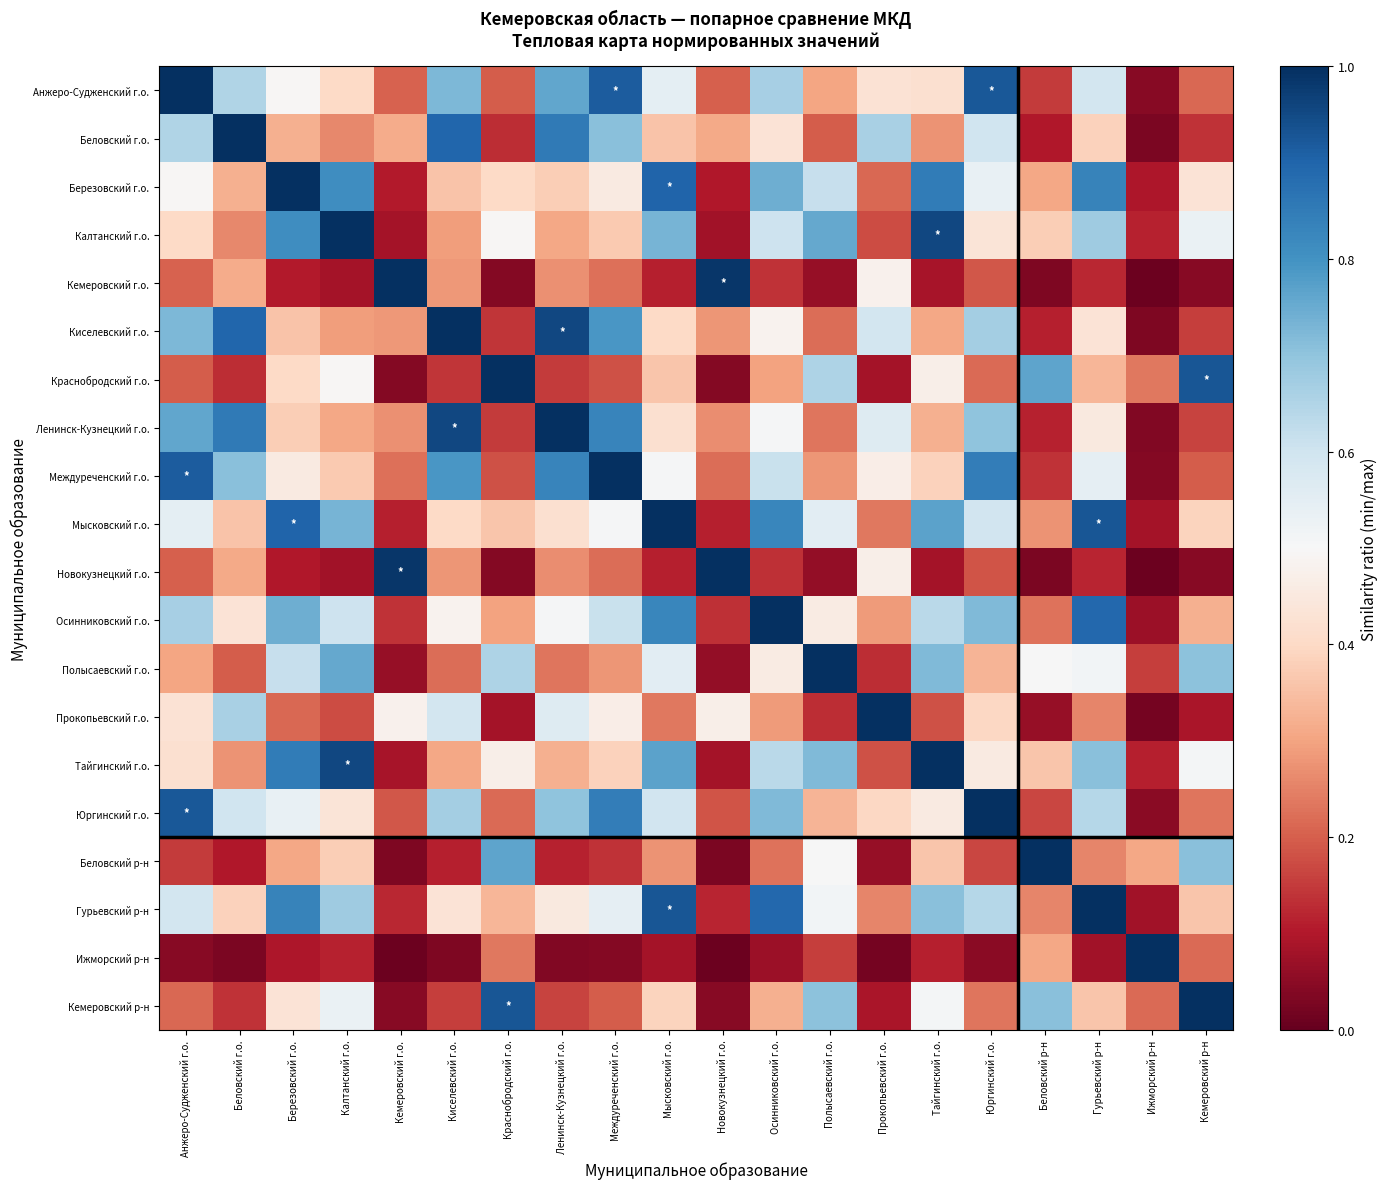

Reading left to right, extract all data points from this chart.

Анжеро-Судженский г.о.: Анжеро-Судженский г.о.=1.0	Беловский г.о.=0.7	Березовский г.о.=0.5	Калтанский г.о.=0.4	Кемеровский г.о.=0.2	Киселевский г.о.=0.7	Краснобродский г.о.=0.2	Ленинск-Кузнецкий г.о.=0.8	Междуреченский г.о.=0.9	Мысковский г.о.=0.5	Новокузнецкий г.о.=0.2	Осинниковский г.о.=0.7	Полысаевский г.о.=0.3	Прокопьевский г.о.=0.4	Тайгинский г.о.=0.4	Юргинский г.о.=0.9	Беловский р-н=0.2	Гурьевский р-н=0.6	Ижморский р-н=0.0	Кемеровский р-н=0.2
Беловский г.о.: Анжеро-Судженский г.о.=0.7	Беловский г.о.=1.0	Березовский г.о.=0.3	Калтанский г.о.=0.3	Кемеровский г.о.=0.3	Киселевский г.о.=0.9	Краснобродский г.о.=0.1	Ленинск-Кузнецкий г.о.=0.9	Междуреченский г.о.=0.7	Мысковский г.о.=0.4	Новокузнецкий г.о.=0.3	Осинниковский г.о.=0.4	Полысаевский г.о.=0.2	Прокопьевский г.о.=0.7	Тайгинский г.о.=0.3	Юргинский г.о.=0.6	Беловский р-н=0.1	Гурьевский р-н=0.4	Ижморский р-н=0.0	Кемеровский р-н=0.1
Березовский г.о.: Анжеро-Судженский г.о.=0.5	Беловский г.о.=0.3	Березовский г.о.=1.0	Калтанский г.о.=0.8	Кемеровский г.о.=0.1	Киселевский г.о.=0.4	Краснобродский г.о.=0.4	Ленинск-Кузнецкий г.о.=0.4	Междуреченский г.о.=0.5	Мысковский г.о.=0.9	Новокузнецкий г.о.=0.1	Осинниковский г.о.=0.7	Полысаевский г.о.=0.6	Прокопьевский г.о.=0.2	Тайгинский г.о.=0.9	Юргинский г.о.=0.5	Беловский р-н=0.3	Гурьевский р-н=0.8	Ижморский р-н=0.1	Кемеровский р-н=0.4
Калтанский г.о.: Анжеро-Судженский г.о.=0.4	Беловский г.о.=0.3	Березовский г.о.=0.8	Калтанский г.о.=1.0	Кемеровский г.о.=0.1	Киселевский г.о.=0.3	Краснобродский г.о.=0.5	Ленинск-Кузнецкий г.о.=0.3	Междуреченский г.о.=0.4	Мысковский г.о.=0.7	Новокузнецкий г.о.=0.1	Осинниковский г.о.=0.6	Полысаевский г.о.=0.8	Прокопьевский г.о.=0.2	Тайгинский г.о.=1.0	Юргинский г.о.=0.4	Беловский р-н=0.4	Гурьевский р-н=0.7	Ижморский р-н=0.1	Кемеровский р-н=0.5
Кемеровский г.о.: Анжеро-Судженский г.о.=0.2	Беловский г.о.=0.3	Березовский г.о.=0.1	Калтанский г.о.=0.1	Кемеровский г.о.=1.0	Киселевский г.о.=0.3	Краснобродский г.о.=0.0	Ленинск-Кузнецкий г.о.=0.3	Междуреченский г.о.=0.2	Мысковский г.о.=0.1	Новокузнецкий г.о.=1.0	Осинниковский г.о.=0.1	Полысаевский г.о.=0.1	Прокопьевский г.о.=0.5	Тайгинский г.о.=0.1	Юргинский г.о.=0.2	Беловский р-н=0.0	Гурьевский р-н=0.1	Ижморский р-н=0.0	Кемеровский р-н=0.0
Киселевский г.о.: Анжеро-Судженский г.о.=0.7	Беловский г.о.=0.9	Березовский г.о.=0.4	Калтанский г.о.=0.3	Кемеровский г.о.=0.3	Киселевский г.о.=1.0	Краснобродский г.о.=0.1	Ленинск-Кузнецкий г.о.=1.0	Междуреченский г.о.=0.8	Мысковский г.о.=0.4	Новокузнецкий г.о.=0.3	Осинниковский г.о.=0.5	Полысаевский г.о.=0.2	Прокопьевский г.о.=0.6	Тайгинский г.о.=0.3	Юргинский г.о.=0.7	Беловский р-н=0.1	Гурьевский р-н=0.4	Ижморский р-н=0.0	Кемеровский р-н=0.2
Краснобродский г.о.: Анжеро-Судженский г.о.=0.2	Беловский г.о.=0.1	Березовский г.о.=0.4	Калтанский г.о.=0.5	Кемеровский г.о.=0.0	Киселевский г.о.=0.1	Краснобродский г.о.=1.0	Ленинск-Кузнецкий г.о.=0.2	Междуреченский г.о.=0.2	Мысковский г.о.=0.4	Новокузнецкий г.о.=0.0	Осинниковский г.о.=0.3	Полысаевский г.о.=0.7	Прокопьевский г.о.=0.1	Тайгинский г.о.=0.5	Юргинский г.о.=0.2	Беловский р-н=0.8	Гурьевский р-н=0.3	Ижморский р-н=0.2	Кемеровский р-н=0.9
Ленинск-Кузнецкий г.о.: Анжеро-Судженский г.о.=0.8	Беловский г.о.=0.9	Березовский г.о.=0.4	Калтанский г.о.=0.3	Кемеровский г.о.=0.3	Киселевский г.о.=1.0	Краснобродский г.о.=0.2	Ленинск-Кузнецкий г.о.=1.0	Междуреченский г.о.=0.8	Мысковский г.о.=0.4	Новокузнецкий г.о.=0.3	Осинниковский г.о.=0.5	Полысаевский г.о.=0.2	Прокопьевский г.о.=0.6	Тайгинский г.о.=0.3	Юргинский г.о.=0.7	Беловский р-н=0.1	Гурьевский р-н=0.5	Ижморский р-н=0.0	Кемеровский р-н=0.2
Междуреченский г.о.: Анжеро-Судженский г.о.=0.9	Беловский г.о.=0.7	Березовский г.о.=0.5	Калтанский г.о.=0.4	Кемеровский г.о.=0.2	Киселевский г.о.=0.8	Краснобродский г.о.=0.2	Ленинск-Кузнецкий г.о.=0.8	Междуреченский г.о.=1.0	Мысковский г.о.=0.5	Новокузнецкий г.о.=0.2	Осинниковский г.о.=0.6	Полысаевский г.о.=0.3	Прокопьевский г.о.=0.5	Тайгинский г.о.=0.4	Юргинский г.о.=0.8	Беловский р-н=0.1	Гурьевский р-н=0.5	Ижморский р-н=0.0	Кемеровский р-н=0.2
Мысковский г.о.: Анжеро-Судженский г.о.=0.5	Беловский г.о.=0.4	Березовский г.о.=0.9	Калтанский г.о.=0.7	Кемеровский г.о.=0.1	Киселевский г.о.=0.4	Краснобродский г.о.=0.4	Ленинск-Кузнецкий г.о.=0.4	Междуреченский г.о.=0.5	Мысковский г.о.=1.0	Новокузнецкий г.о.=0.1	Осинниковский г.о.=0.8	Полысаевский г.о.=0.6	Прокопьевский г.о.=0.2	Тайгинский г.о.=0.8	Юргинский г.о.=0.6	Беловский р-н=0.3	Гурьевский р-н=0.9	Ижморский р-н=0.1	Кемеровский р-н=0.4
Новокузнецкий г.о.: Анжеро-Судженский г.о.=0.2	Беловский г.о.=0.3	Березовский г.о.=0.1	Калтанский г.о.=0.1	Кемеровский г.о.=1.0	Киселевский г.о.=0.3	Краснобродский г.о.=0.0	Ленинск-Кузнецкий г.о.=0.3	Междуреченский г.о.=0.2	Мысковский г.о.=0.1	Новокузнецкий г.о.=1.0	Осинниковский г.о.=0.1	Полысаевский г.о.=0.1	Прокопьевский г.о.=0.5	Тайгинский г.о.=0.1	Юргинский г.о.=0.2	Беловский р-н=0.0	Гурьевский р-н=0.1	Ижморский р-н=0.0	Кемеровский р-н=0.0
Осинниковский г.о.: Анжеро-Судженский г.о.=0.7	Беловский г.о.=0.4	Березовский г.о.=0.7	Калтанский г.о.=0.6	Кемеровский г.о.=0.1	Киселевский г.о.=0.5	Краснобродский г.о.=0.3	Ленинск-Кузнецкий г.о.=0.5	Междуреченский г.о.=0.6	Мысковский г.о.=0.8	Новокузнецкий г.о.=0.1	Осинниковский г.о.=1.0	Полысаевский г.о.=0.5	Прокопьевский г.о.=0.3	Тайгинский г.о.=0.6	Юргинский г.о.=0.7	Беловский р-н=0.2	Гурьевский р-н=0.9	Ижморский р-н=0.1	Кемеровский р-н=0.3
Полысаевский г.о.: Анжеро-Судженский г.о.=0.3	Беловский г.о.=0.2	Березовский г.о.=0.6	Калтанский г.о.=0.8	Кемеровский г.о.=0.1	Киселевский г.о.=0.2	Краснобродский г.о.=0.7	Ленинск-Кузнецкий г.о.=0.2	Междуреченский г.о.=0.3	Мысковский г.о.=0.6	Новокузнецкий г.о.=0.1	Осинниковский г.о.=0.5	Полысаевский г.о.=1.0	Прокопьевский г.о.=0.1	Тайгинский г.о.=0.7	Юргинский г.о.=0.3	Беловский р-н=0.5	Гурьевский р-н=0.5	Ижморский р-н=0.2	Кемеровский р-н=0.7
Прокопьевский г.о.: Анжеро-Судженский г.о.=0.4	Беловский г.о.=0.7	Березовский г.о.=0.2	Калтанский г.о.=0.2	Кемеровский г.о.=0.5	Киселевский г.о.=0.6	Краснобродский г.о.=0.1	Ленинск-Кузнецкий г.о.=0.6	Междуреченский г.о.=0.5	Мысковский г.о.=0.2	Новокузнецкий г.о.=0.5	Осинниковский г.о.=0.3	Полысаевский г.о.=0.1	Прокопьевский г.о.=1.0	Тайгинский г.о.=0.2	Юргинский г.о.=0.4	Беловский р-н=0.1	Гурьевский р-н=0.3	Ижморский р-н=0.0	Кемеровский р-н=0.1
Тайгинский г.о.: Анжеро-Судженский г.о.=0.4	Беловский г.о.=0.3	Березовский г.о.=0.9	Калтанский г.о.=1.0	Кемеровский г.о.=0.1	Киселевский г.о.=0.3	Краснобродский г.о.=0.5	Ленинск-Кузнецкий г.о.=0.3	Междуреченский г.о.=0.4	Мысковский г.о.=0.8	Новокузнецкий г.о.=0.1	Осинниковский г.о.=0.6	Полысаевский г.о.=0.7	Прокопьевский г.о.=0.2	Тайгинский г.о.=1.0	Юргинский г.о.=0.5	Беловский р-н=0.4	Гурьевский р-н=0.7	Ижморский р-н=0.1	Кемеровский р-н=0.5
Юргинский г.о.: Анжеро-Судженский г.о.=0.9	Беловский г.о.=0.6	Березовский г.о.=0.5	Калтанский г.о.=0.4	Кемеровский г.о.=0.2	Киселевский г.о.=0.7	Краснобродский г.о.=0.2	Ленинск-Кузнецкий г.о.=0.7	Междуреченский г.о.=0.8	Мысковский г.о.=0.6	Новокузнецкий г.о.=0.2	Осинниковский г.о.=0.7	Полысаевский г.о.=0.3	Прокопьевский г.о.=0.4	Тайгинский г.о.=0.5	Юргинский г.о.=1.0	Беловский р-н=0.2	Гурьевский р-н=0.6	Ижморский р-н=0.1	Кемеровский р-н=0.2
Беловский р-н: Анжеро-Судженский г.о.=0.2	Беловский г.о.=0.1	Березовский г.о.=0.3	Калтанский г.о.=0.4	Кемеровский г.о.=0.0	Киселевский г.о.=0.1	Краснобродский г.о.=0.8	Ленинск-Кузнецкий г.о.=0.1	Междуреченский г.о.=0.1	Мысковский г.о.=0.3	Новокузнецкий г.о.=0.0	Осинниковский г.о.=0.2	Полысаевский г.о.=0.5	Прокопьевский г.о.=0.1	Тайгинский г.о.=0.4	Юргинский г.о.=0.2	Беловский р-н=1.0	Гурьевский р-н=0.3	Ижморский р-н=0.3	Кемеровский р-н=0.7
Гурьевский р-н: Анжеро-Судженский г.о.=0.6	Беловский г.о.=0.4	Березовский г.о.=0.8	Калтанский г.о.=0.7	Кемеровский г.о.=0.1	Киселевский г.о.=0.4	Краснобродский г.о.=0.3	Ленинск-Кузнецкий г.о.=0.5	Междуреченский г.о.=0.5	Мысковский г.о.=0.9	Новокузнецкий г.о.=0.1	Осинниковский г.о.=0.9	Полысаевский г.о.=0.5	Прокопьевский г.о.=0.3	Тайгинский г.о.=0.7	Юргинский г.о.=0.6	Беловский р-н=0.3	Гурьевский р-н=1.0	Ижморский р-н=0.1	Кемеровский р-н=0.4
Ижморский р-н: Анжеро-Судженский г.о.=0.0	Беловский г.о.=0.0	Березовский г.о.=0.1	Калтанский г.о.=0.1	Кемеровский г.о.=0.0	Киселевский г.о.=0.0	Краснобродский г.о.=0.2	Ленинск-Кузнецкий г.о.=0.0	Междуреченский г.о.=0.0	Мысковский г.о.=0.1	Новокузнецкий г.о.=0.0	Осинниковский г.о.=0.1	Полысаевский г.о.=0.2	Прокопьевский г.о.=0.0	Тайгинский г.о.=0.1	Юргинский г.о.=0.1	Беловский р-н=0.3	Гурьевский р-н=0.1	Ижморский р-н=1.0	Кемеровский р-н=0.2
Кемеровский р-н: Анжеро-Судженский г.о.=0.2	Беловский г.о.=0.1	Березовский г.о.=0.4	Калтанский г.о.=0.5	Кемеровский г.о.=0.0	Киселевский г.о.=0.2	Краснобродский г.о.=0.9	Ленинск-Кузнецкий г.о.=0.2	Междуреченский г.о.=0.2	Мысковский г.о.=0.4	Новокузнецкий г.о.=0.0	Осинниковский г.о.=0.3	Полысаевский г.о.=0.7	Прокопьевский г.о.=0.1	Тайгинский г.о.=0.5	Юргинский г.о.=0.2	Беловский р-н=0.7	Гурьевский р-н=0.4	Ижморский р-н=0.2	Кемеровский р-н=1.0